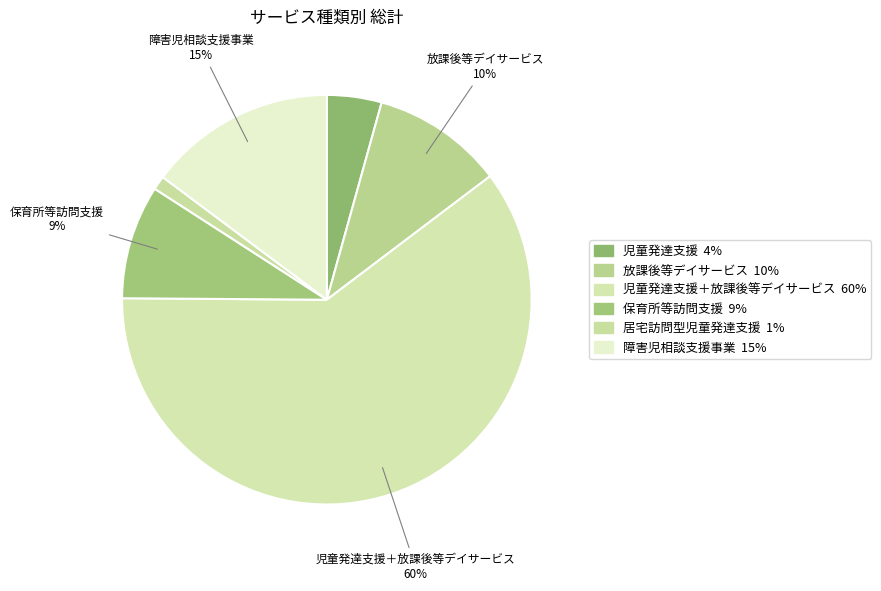

How many segments does this pie chart have?

6